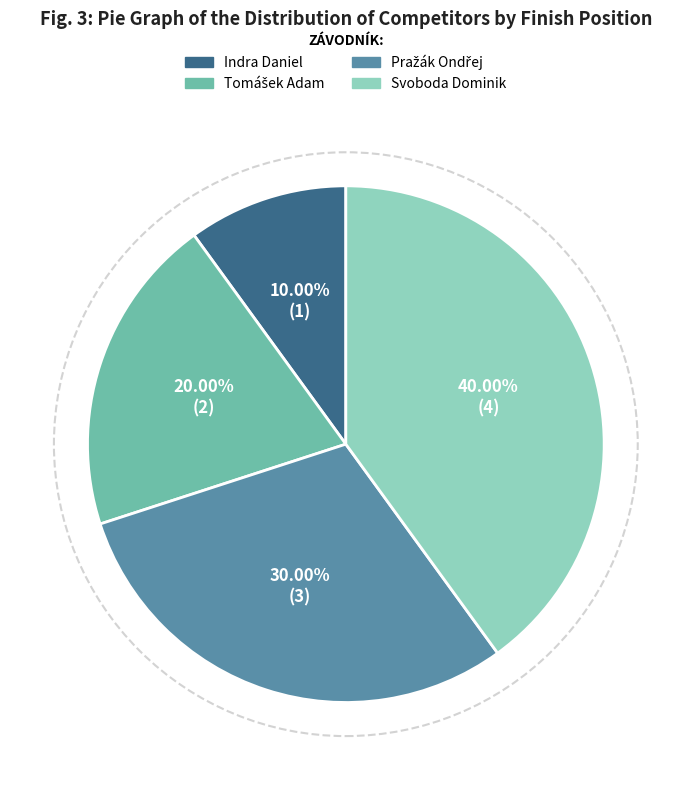

Which category has the biggest portion of the pie?

Svoboda Dominik